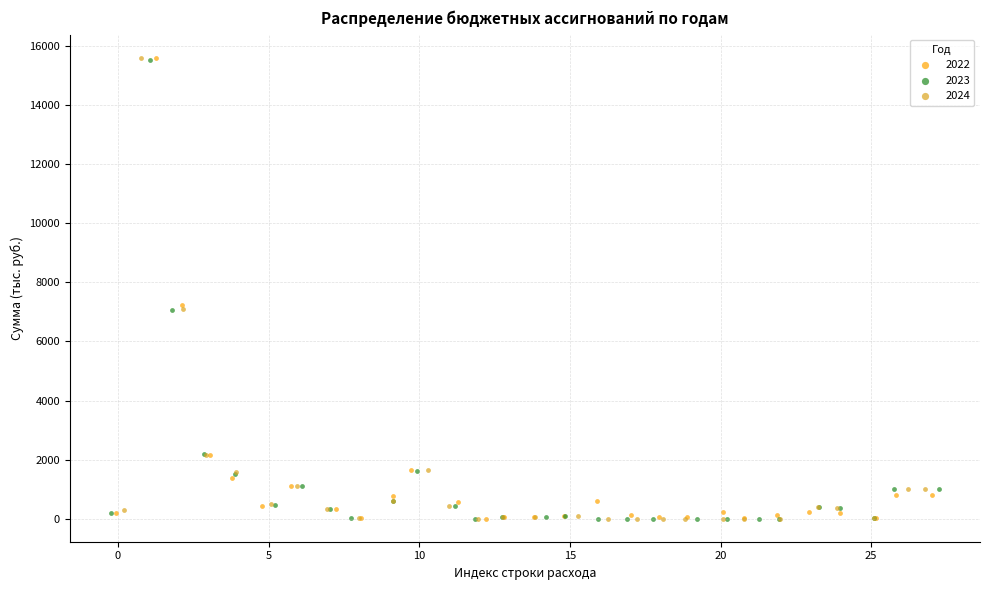

What are all the series names shown in the legend?

2022, 2023, 2024